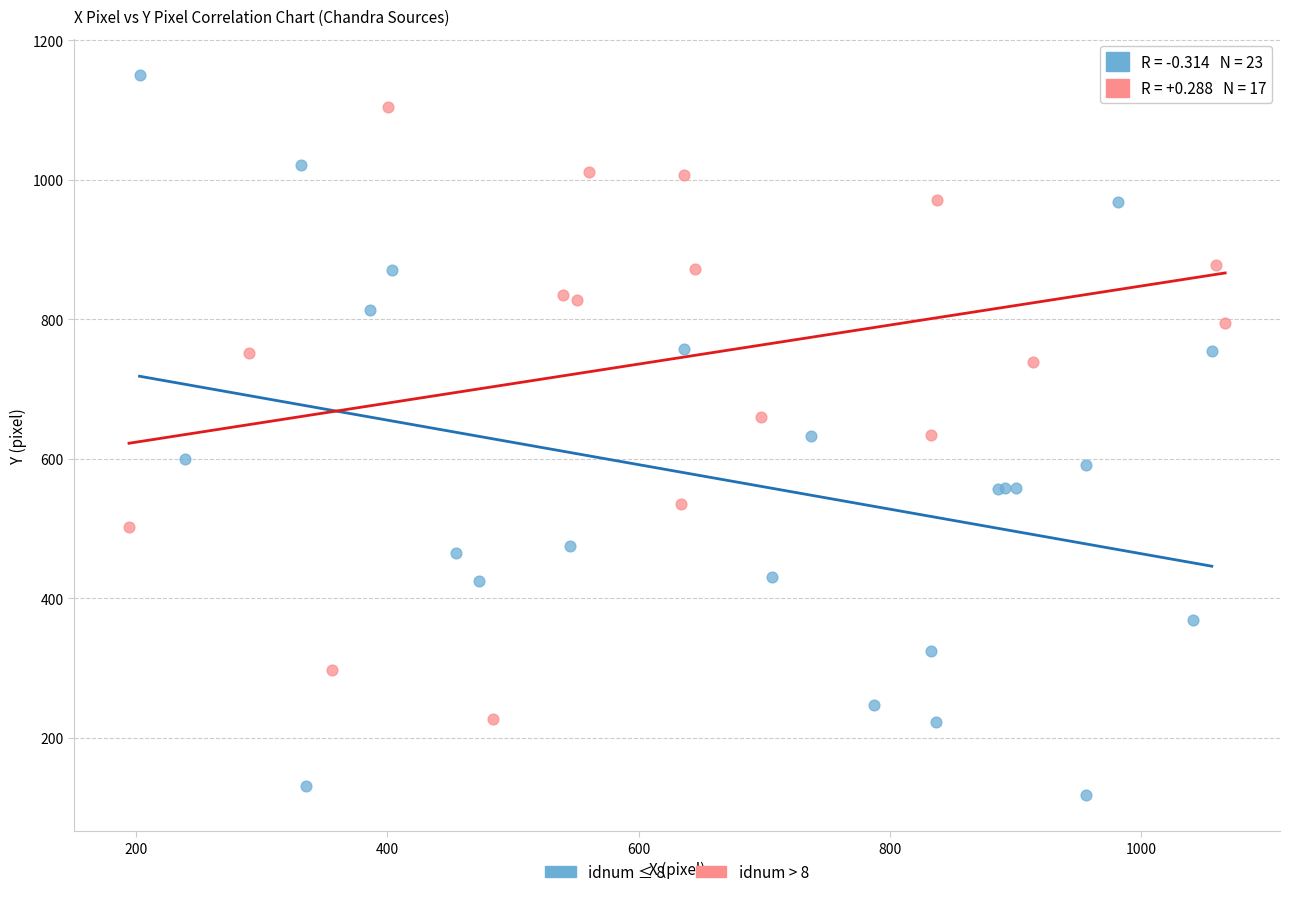

Which series reaches the maximum Y coordinate?

idnum ≤ 8